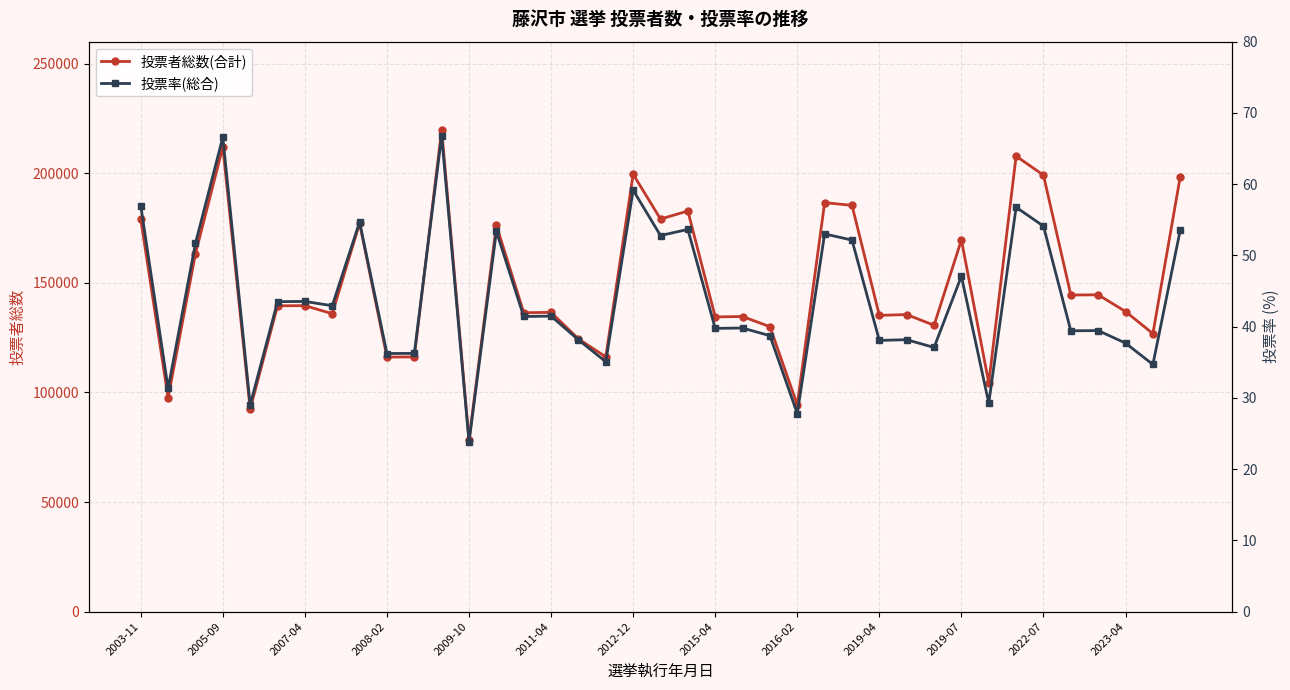

Between 29 and 32, which series saw the biggest shift?

投票者総数(合計)